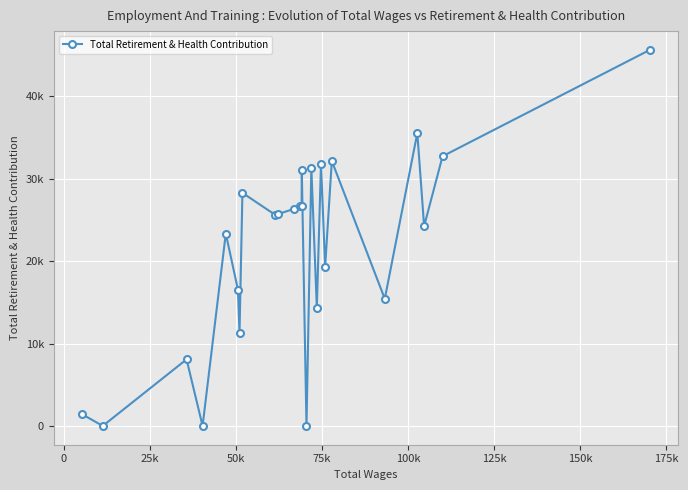

What is the difference between the maximum and minimum values?

45631